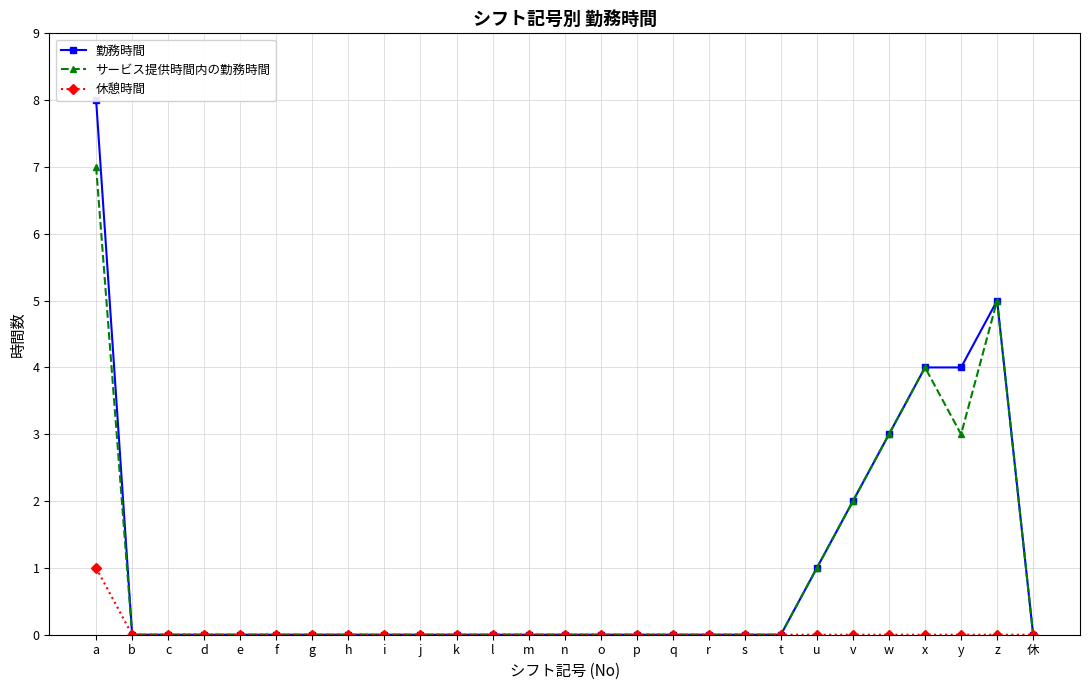

Which category has the highest value across all series?

a